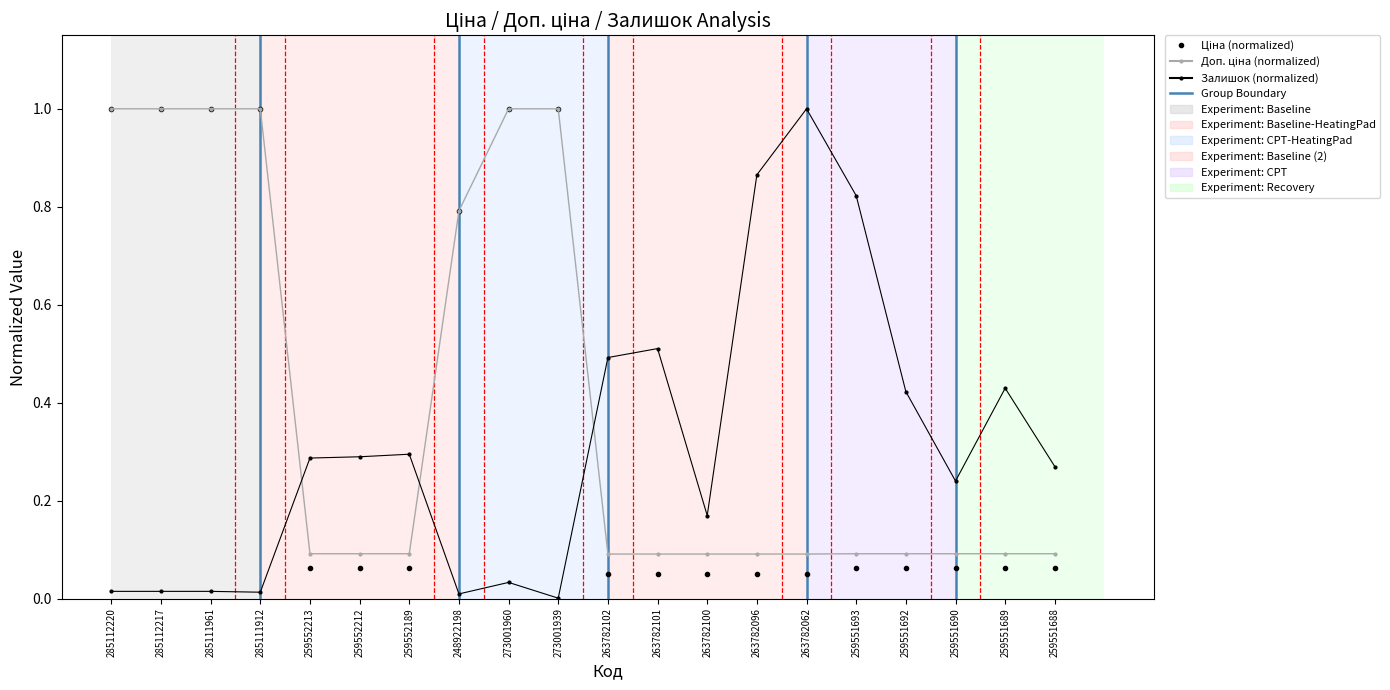

Is it true that Залишок (normalized) equals 0.1 at 263782100?

False